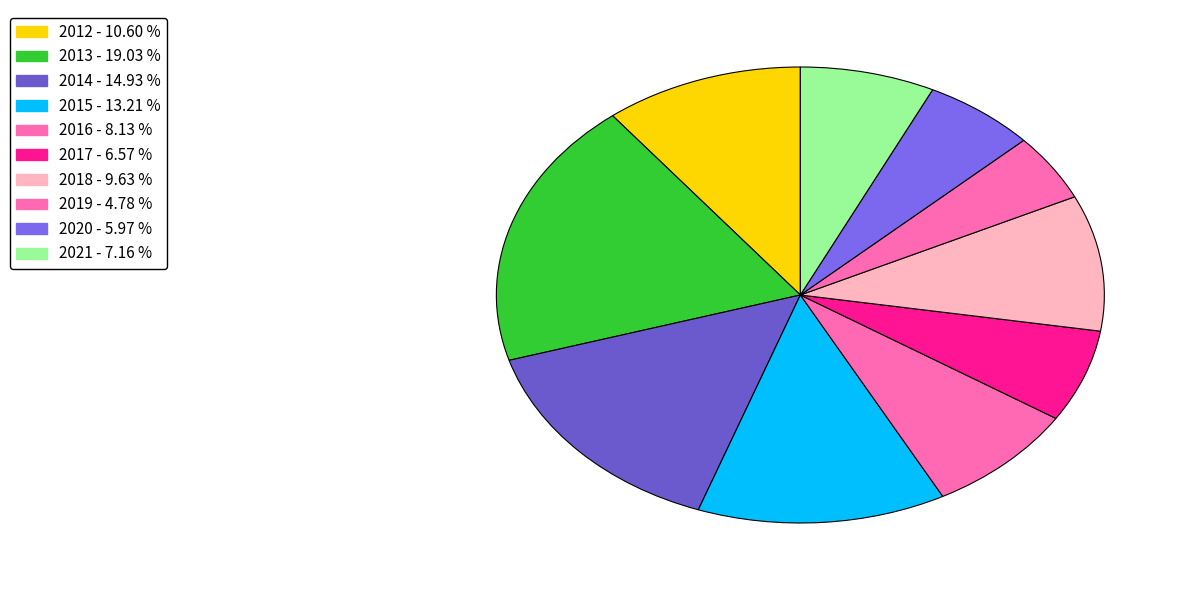

Which has a higher value, 2021 or 2018?

2018